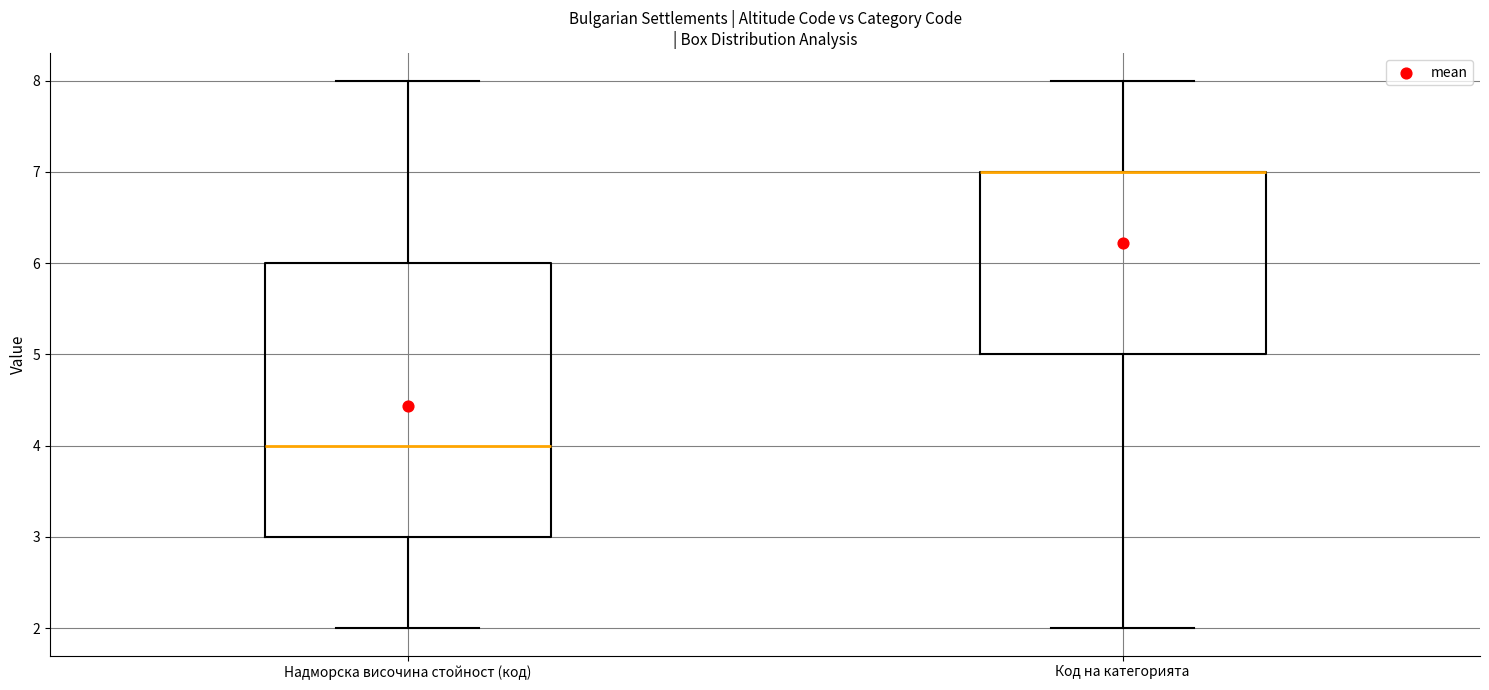

Comparing the boxes themselves (not the whiskers), which one is the tallest?

Надморска височина стойност (код)